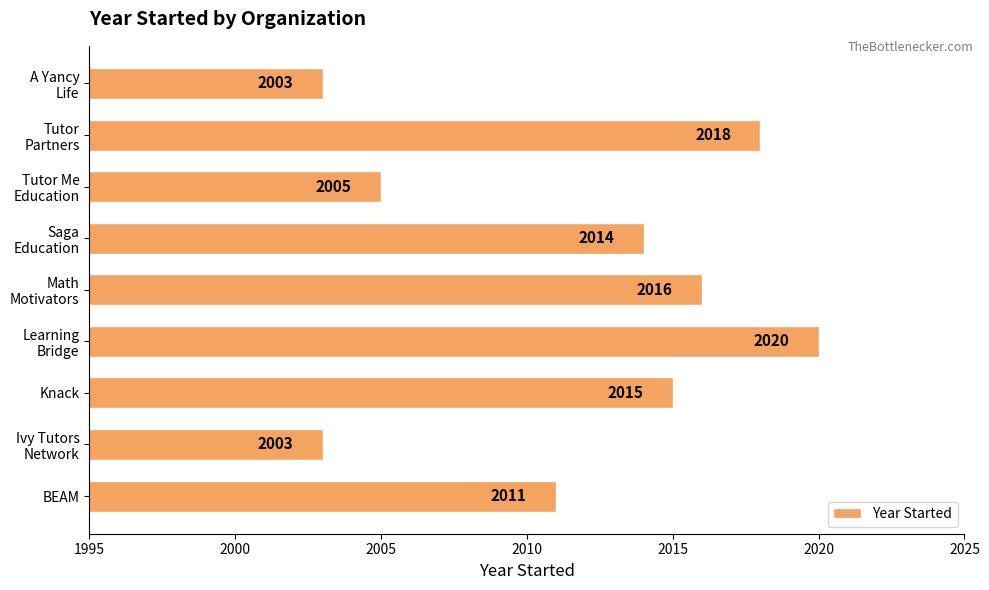

Reading top to bottom, what are all the values shown in this chart?

2003	2018	2005	2014	2016	2020	2015	2003	2011